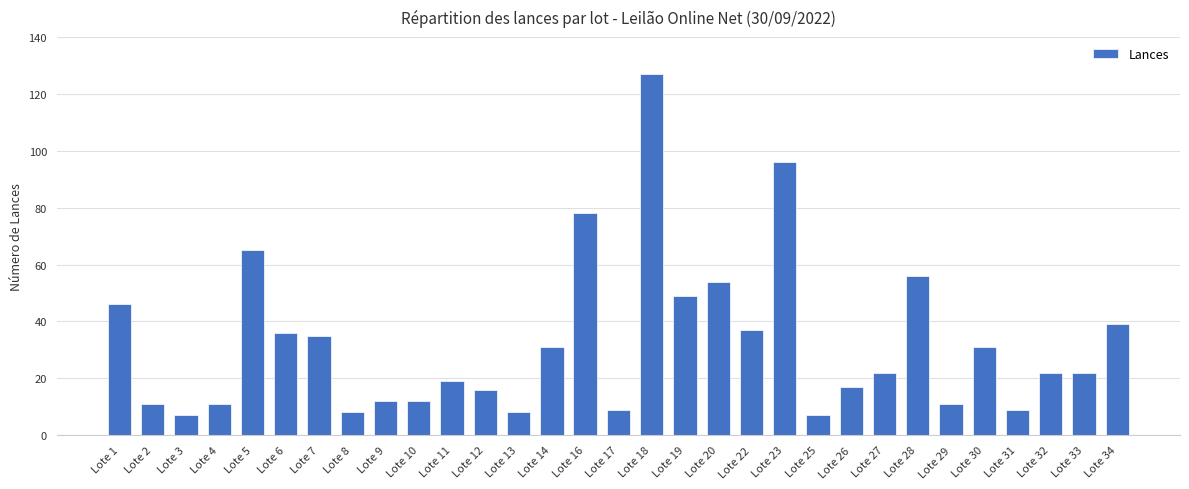

What is the value of the 27th bar from the left?

31